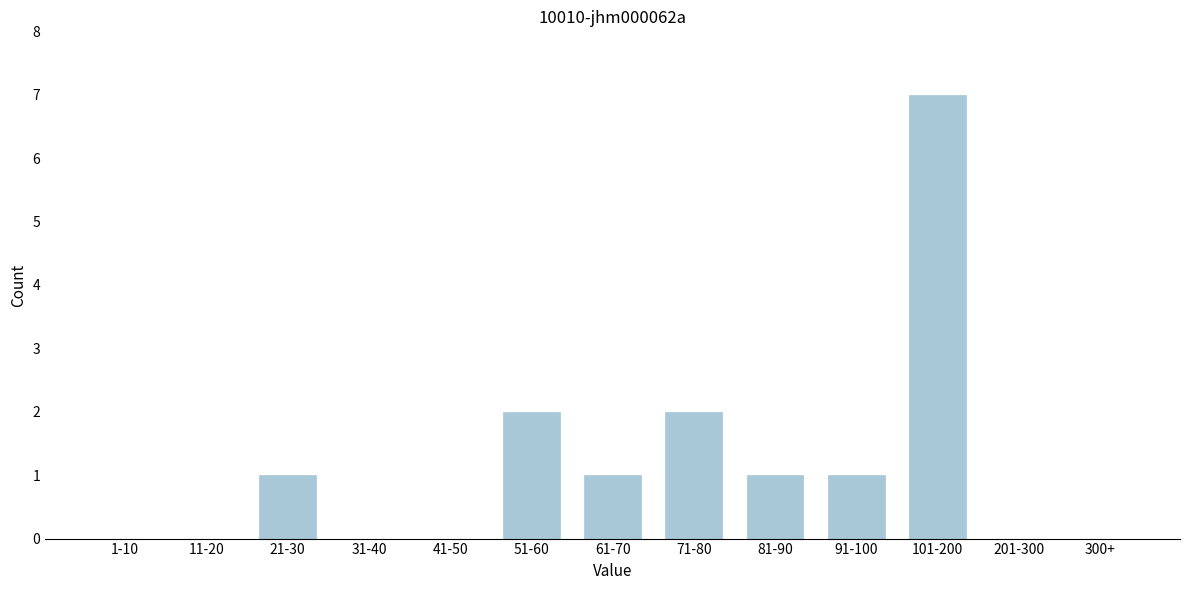

Reading right to left, what are all the values shown in this chart?

300+=0	201-300=0	101-200=7	91-100=1	81-90=1	71-80=2	61-70=1	51-60=2	41-50=0	31-40=0	21-30=1	11-20=0	1-10=0